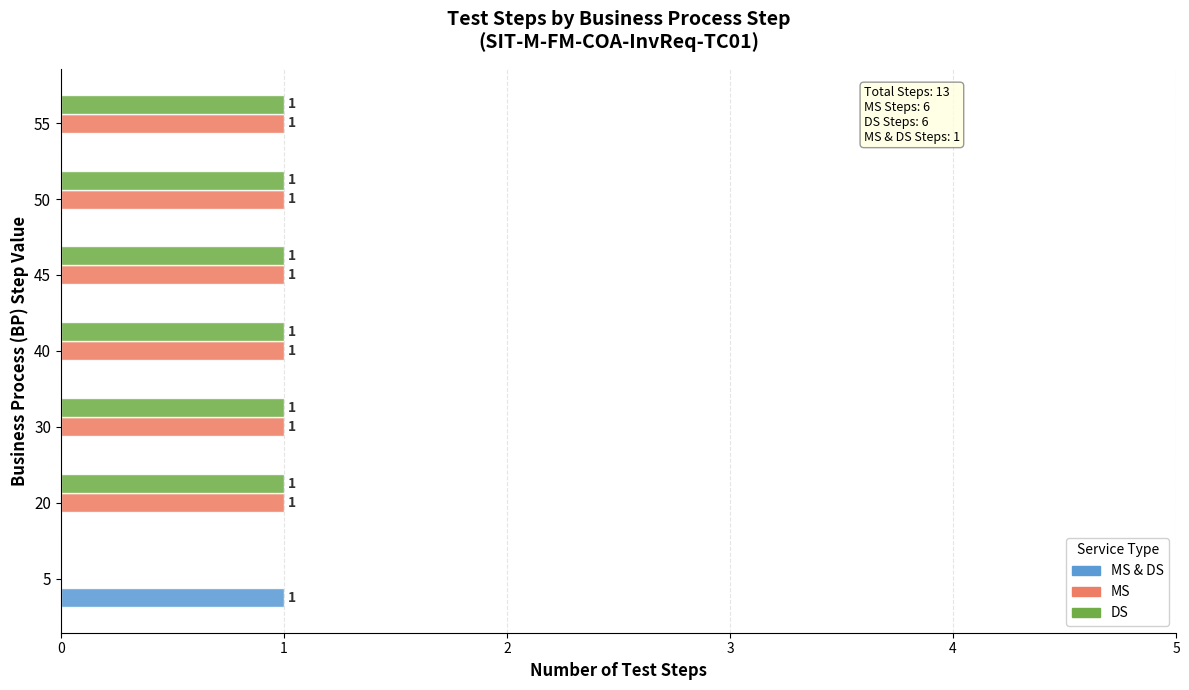

The value of DS at 50 is 1. True or false?

True